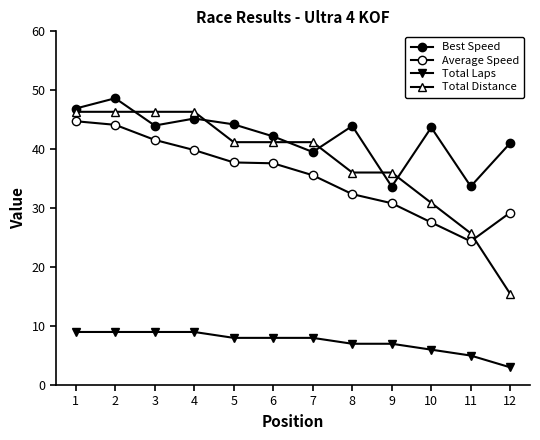

What is the sum of the Average Speed values at 9 and 5?

68.6